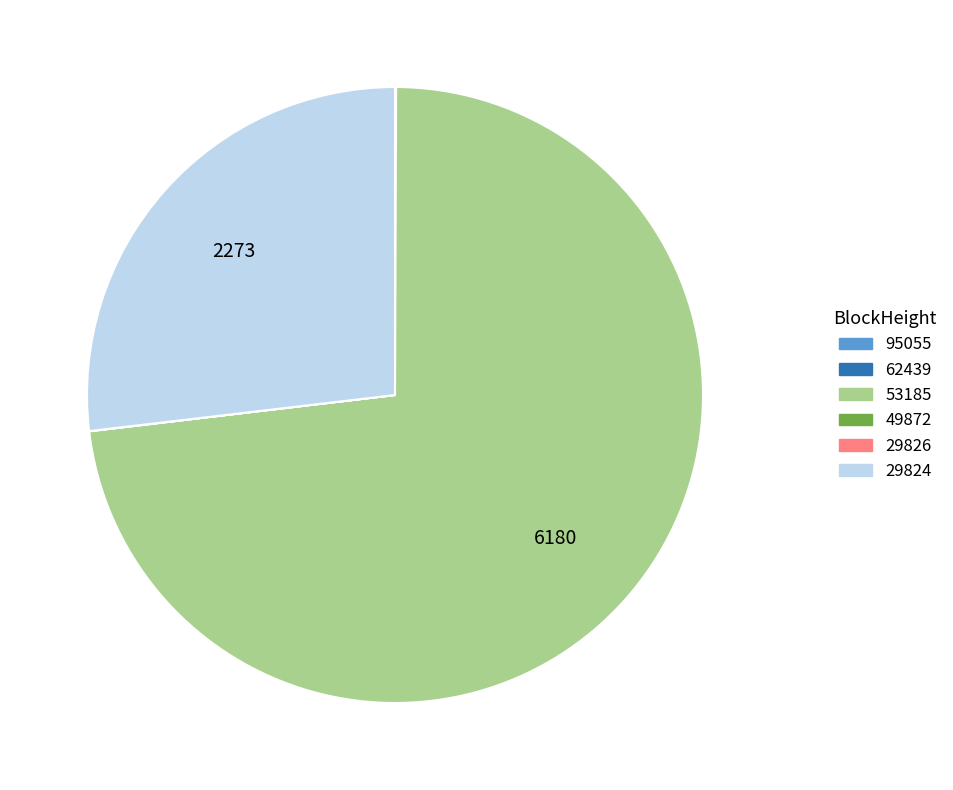

What is the largest slice in the pie chart?

53185